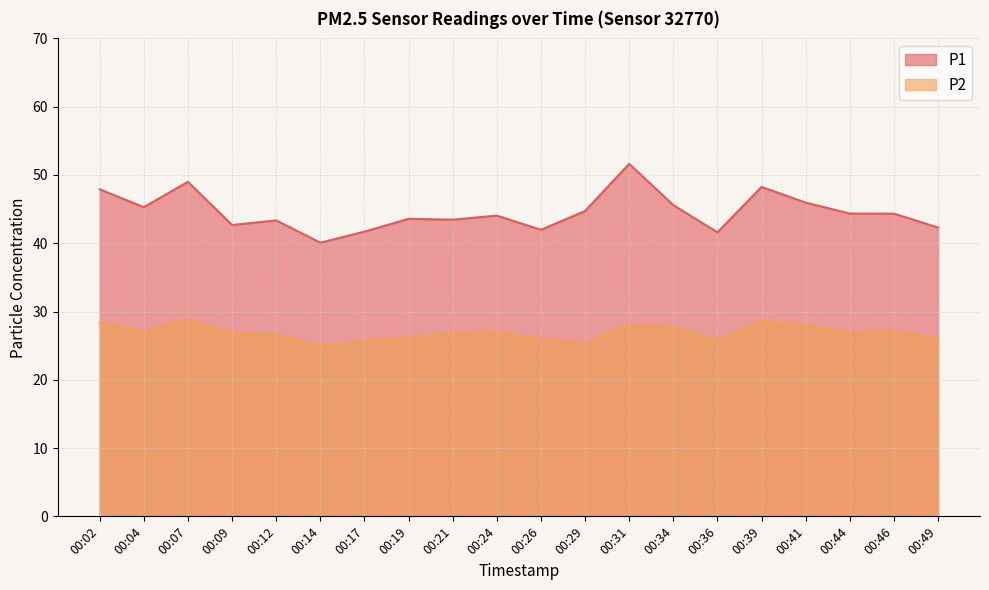

At which category is the sum across all series the highest?

00:31